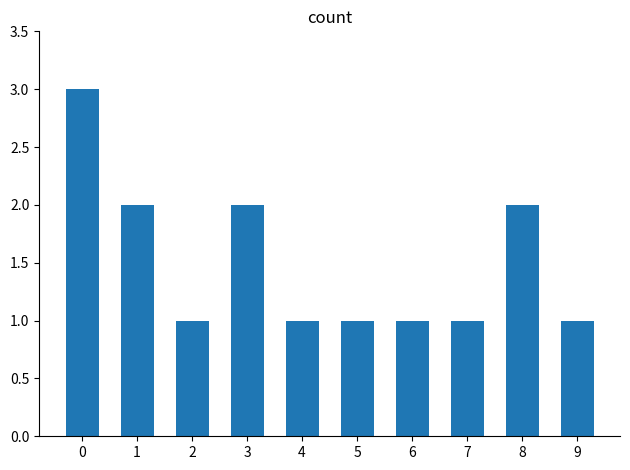

Approximately how many times larger is the value at 3 compared to 9?

2.0